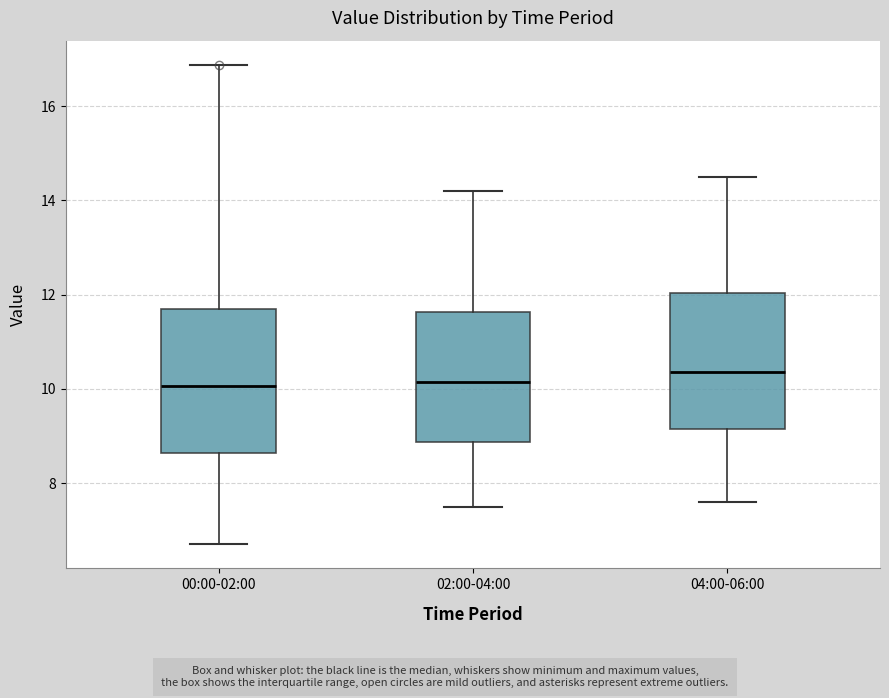

Where does the lower whisker of the box for 00:00-02:00 end on the y-axis? The values are not printed on the chart, so give them approximately, as read against the axis.

6.8